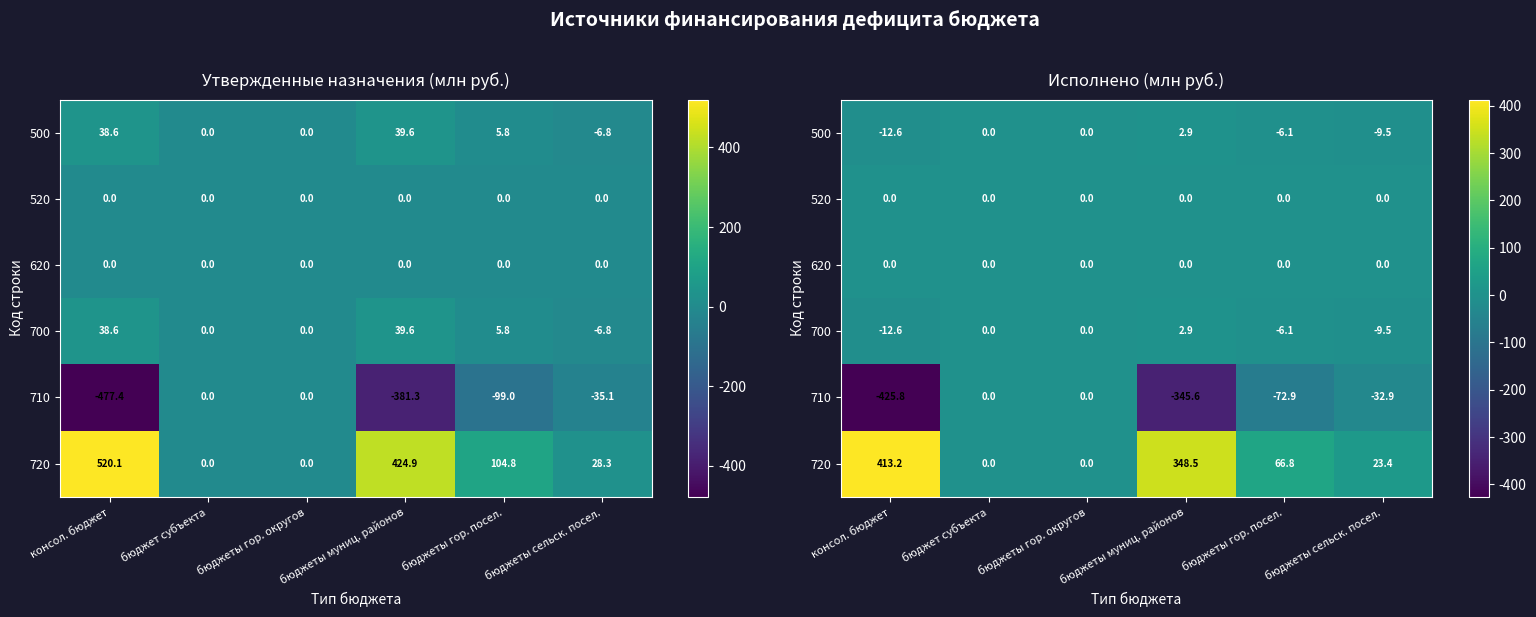

Rank the series at бюджеты сельск. посел. from highest to lowest value.

720, 520, 620, 500, 700, 710